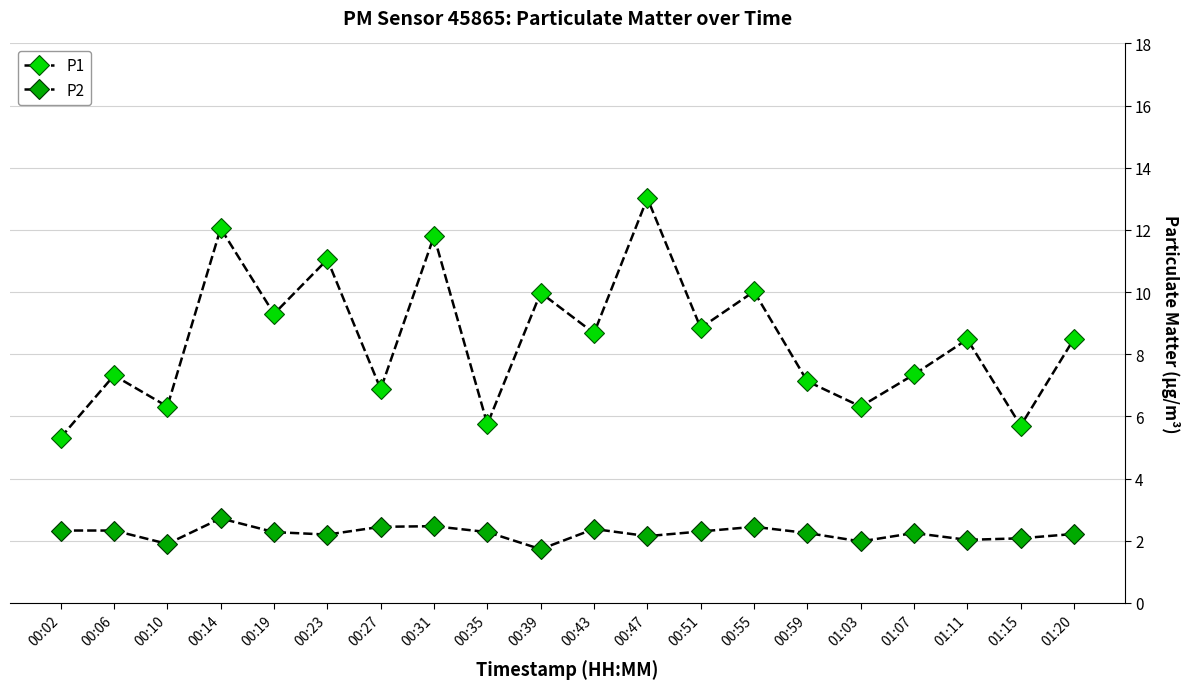

List the labels in order of P1 value, largest first.

00:47, 00:14, 00:31, 00:23, 00:55, 00:39, 00:19, 00:51, 00:43, 01:20, 01:11, 01:07, 00:06, 00:59, 00:27, 00:10, 01:03, 00:35, 01:15, 00:02